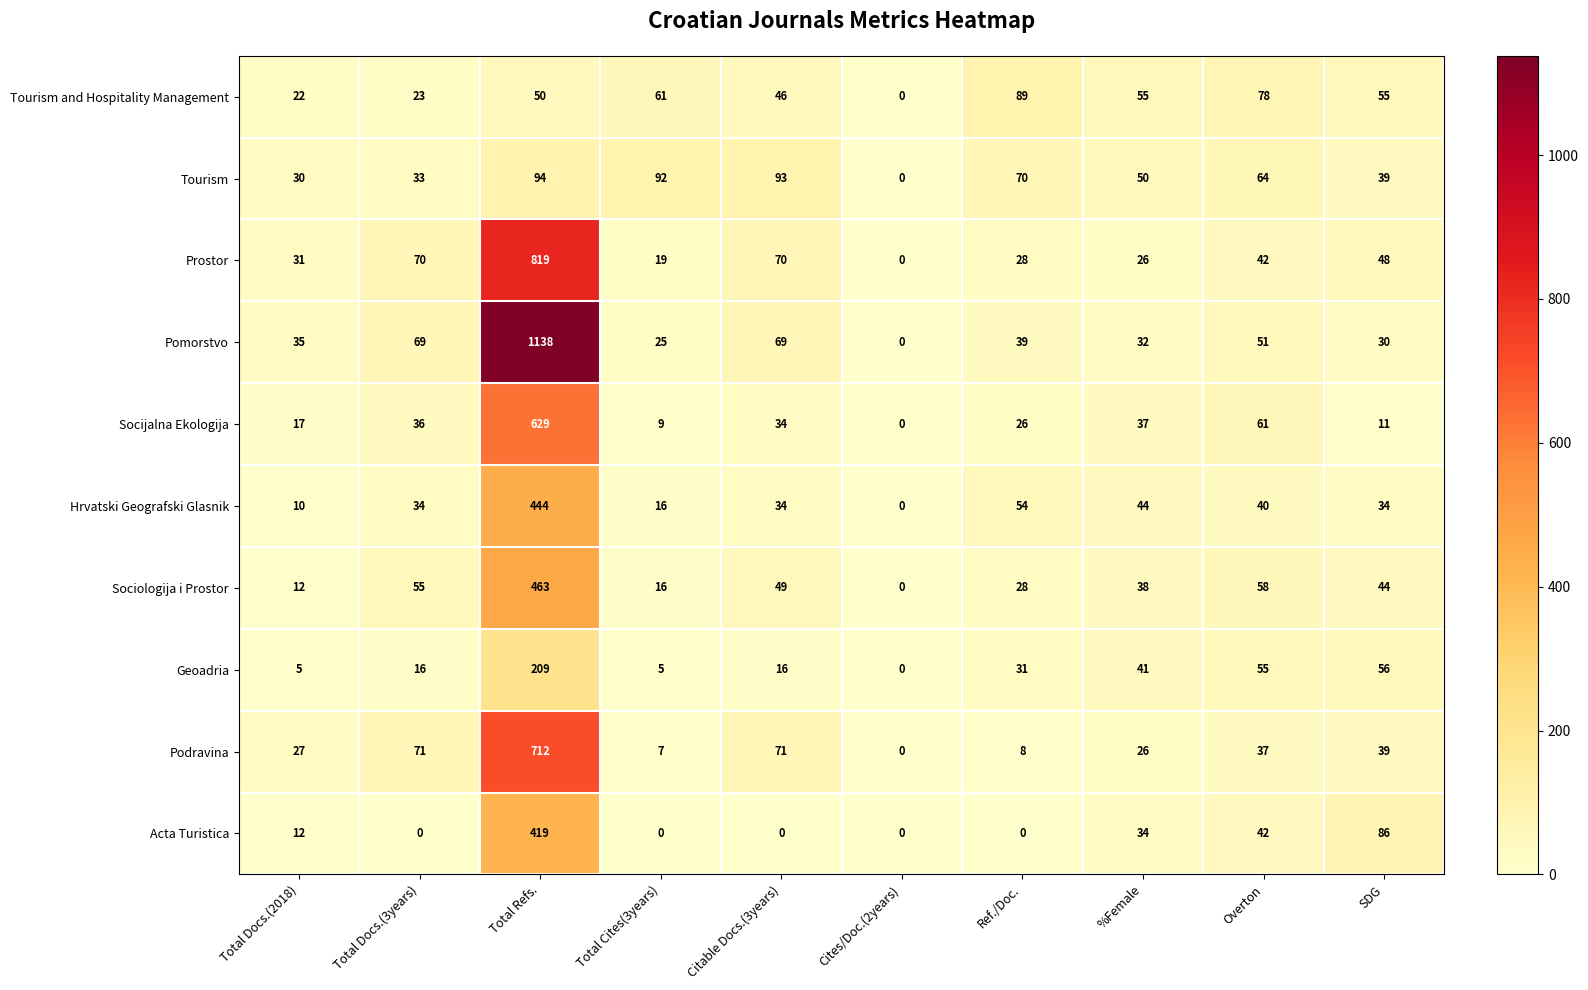

Between Total Docs.(2018) and Citable Docs.(3years), which series saw the biggest shift?

Tourism